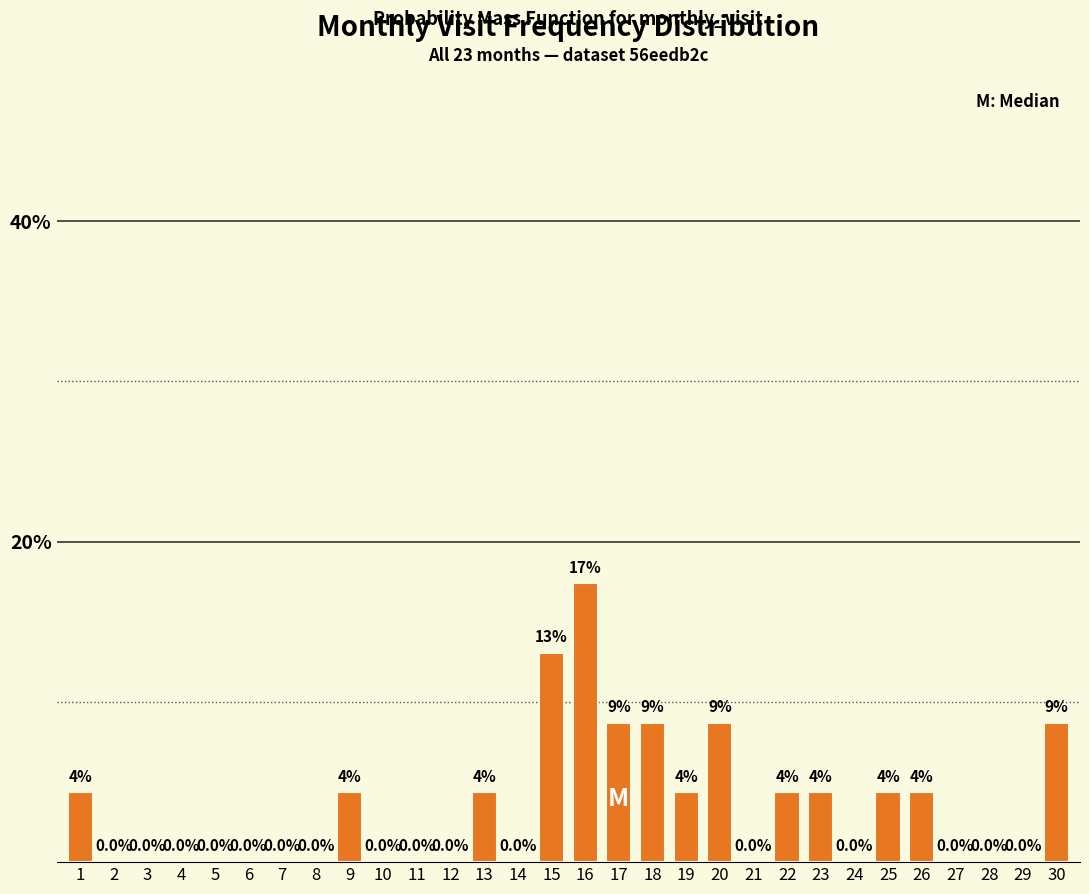

Between 1 and 16, which is larger?

16